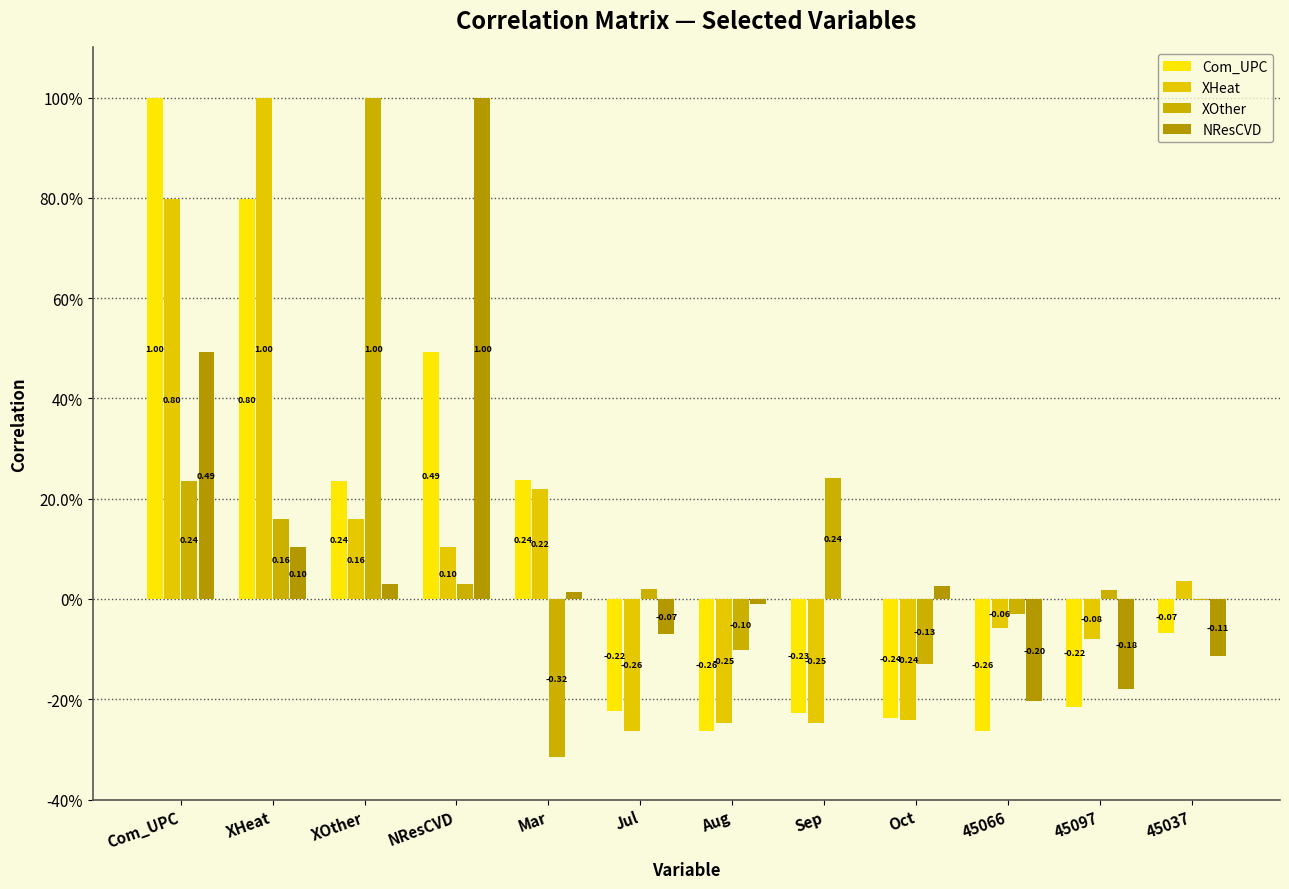

Are the bars horizontal?

No